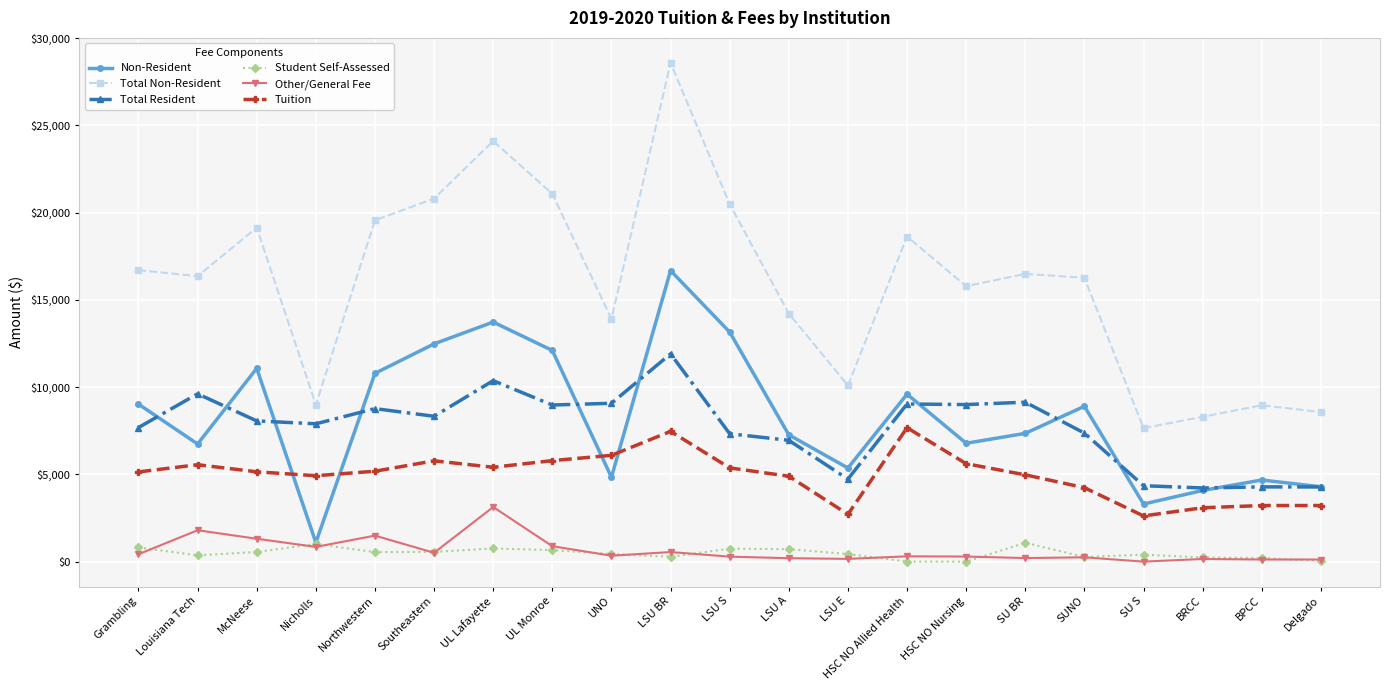

What is the label of the 10th point from the left?

LSU BR